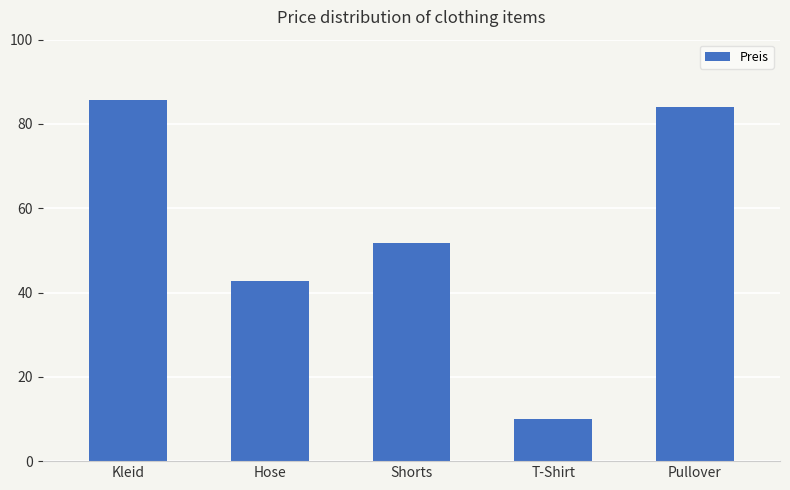

Where does the data first go above 51?

Kleid